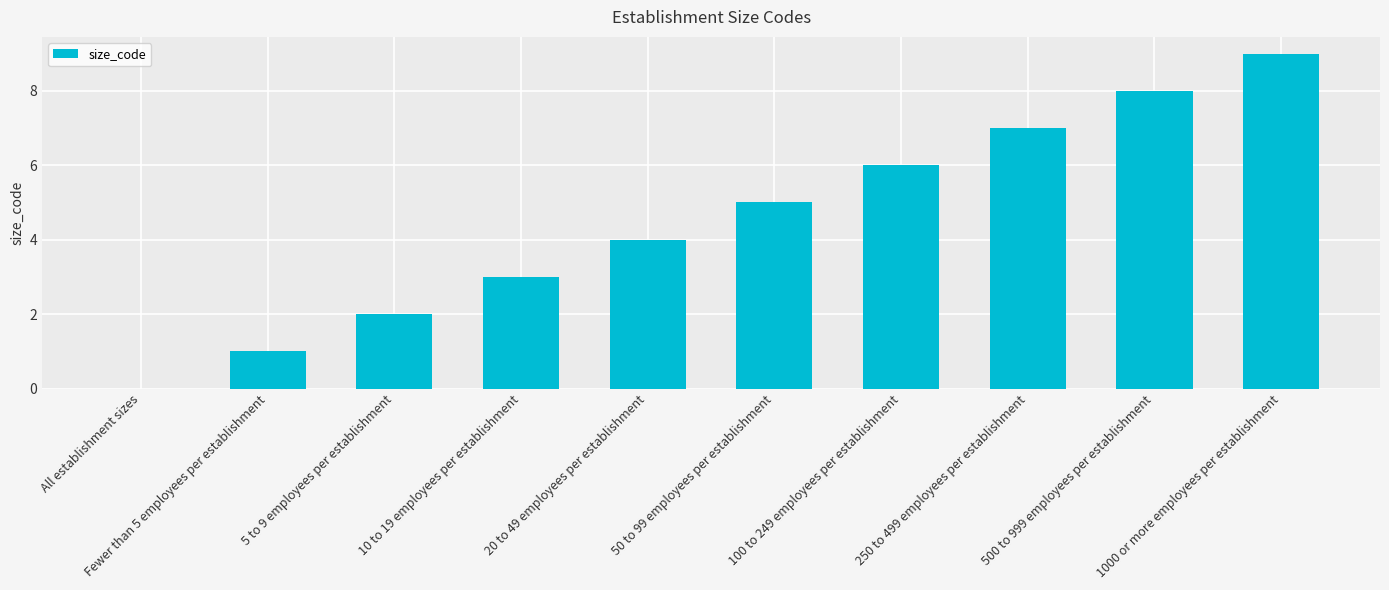

What is the approximate value at 5 to 9 employees per establishment?

2